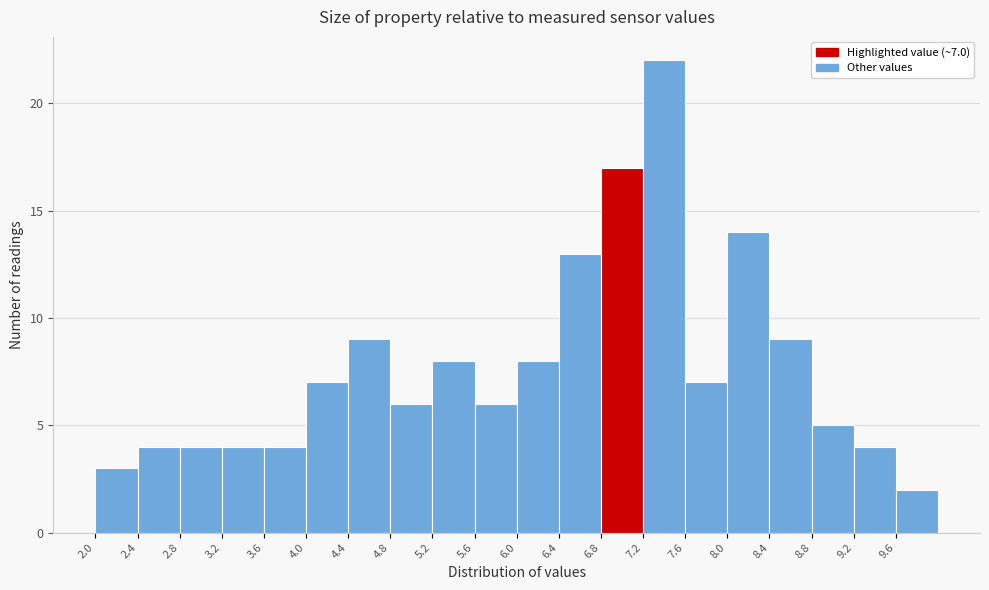

Which range on the x-axis has the tallest bar?

7.2 to 7.6